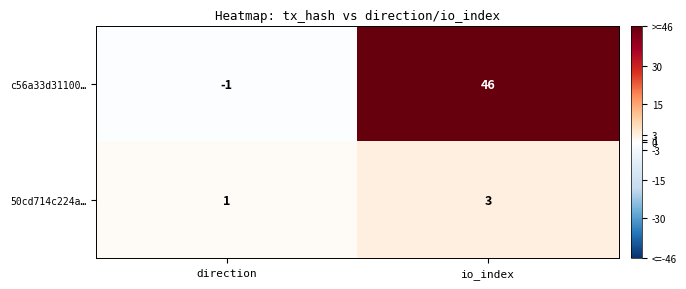

At which label is 50cd714c224a… closest to 2?

direction